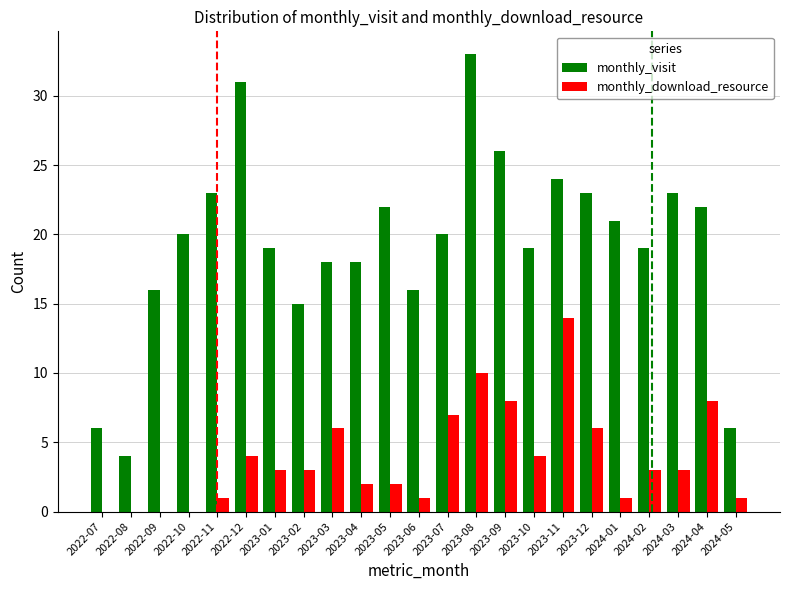

What is the sum of the monthly_download_resource values at 2023-12 and 2023-08?

16